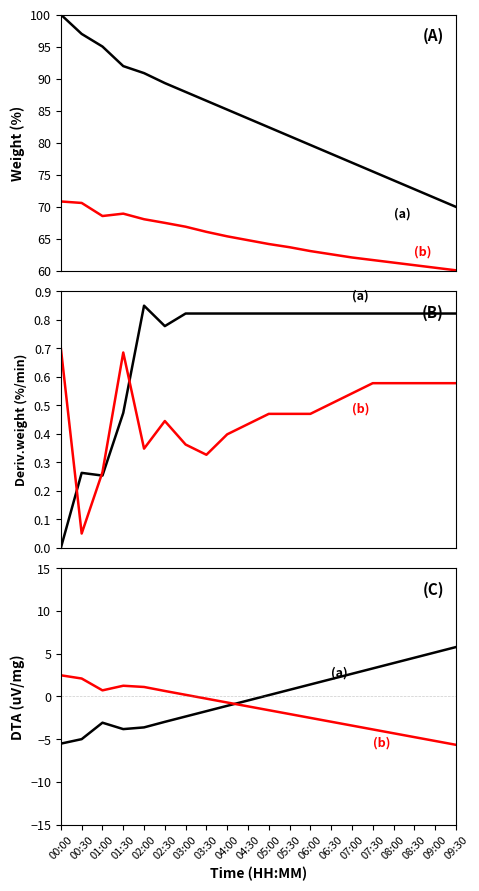

Is it true that (b) equals -6.9 at 07:30?

False